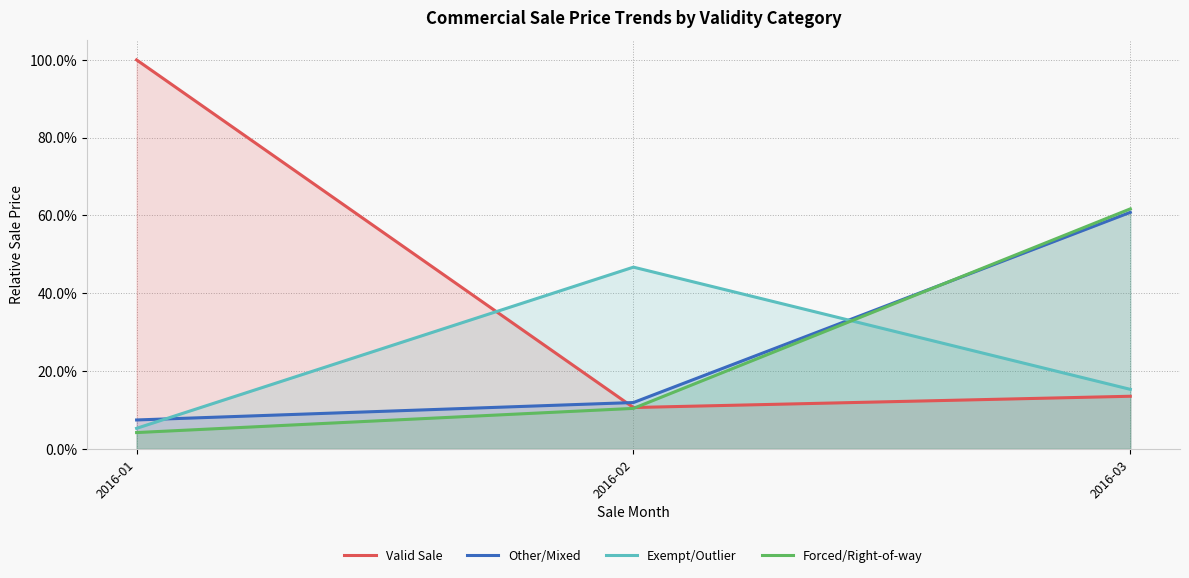

Reading left to right, what are all the values shown in this chart?

Valid Sale: 2016-01=1.0	2016-02=0.1	2016-03=0.1
Other/Mixed: 2016-01=0.1	2016-02=0.1	2016-03=0.6
Exempt/Outlier: 2016-01=0.1	2016-02=0.5	2016-03=0.2
Forced/Right-of-way: 2016-01=0.0	2016-02=0.1	2016-03=0.6